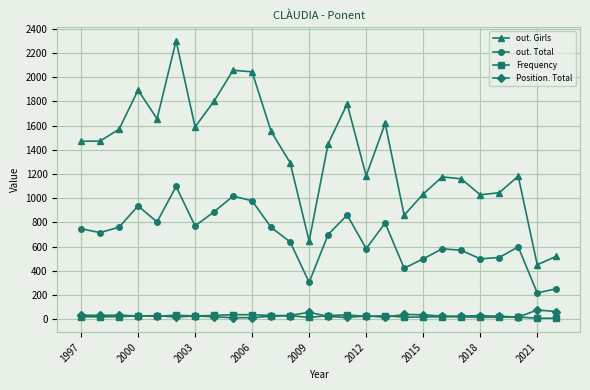

True or false: out. Total has more than 2 interior local peaks.

True